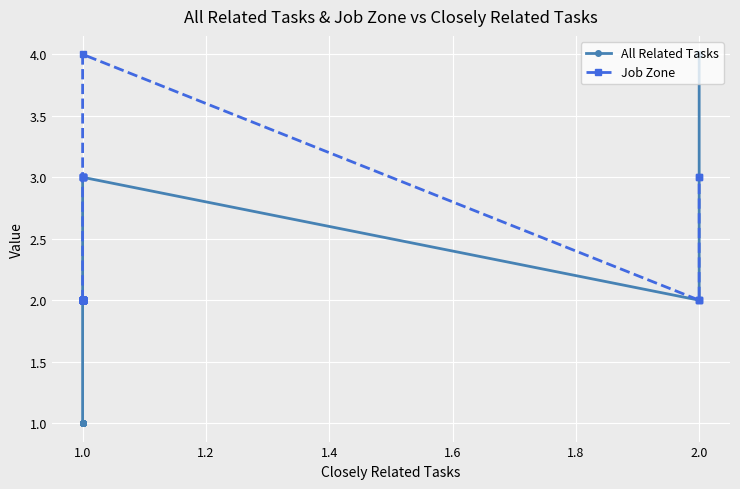

True or false: Job Zone and All Related Tasks cross at least once.

False